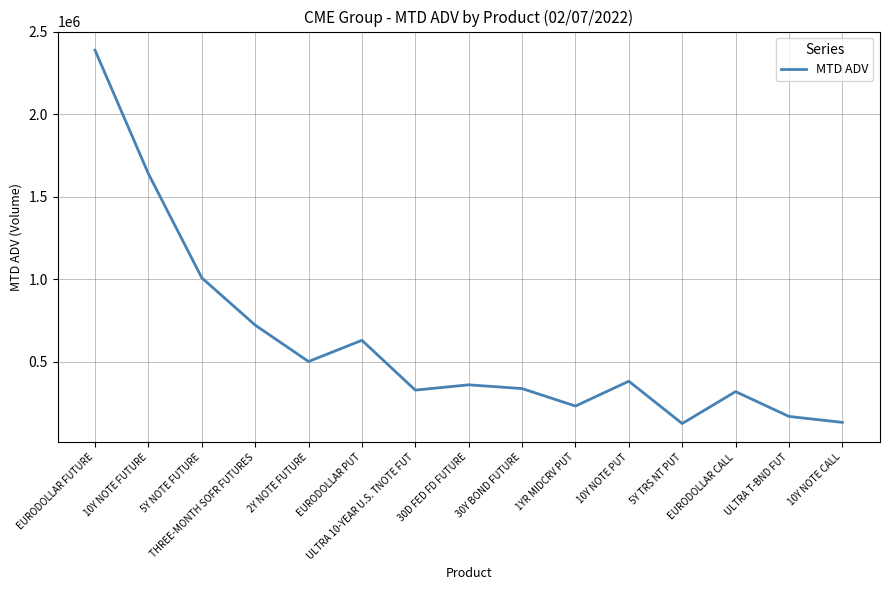

Does the chart display data point markers on the line(s)?

No